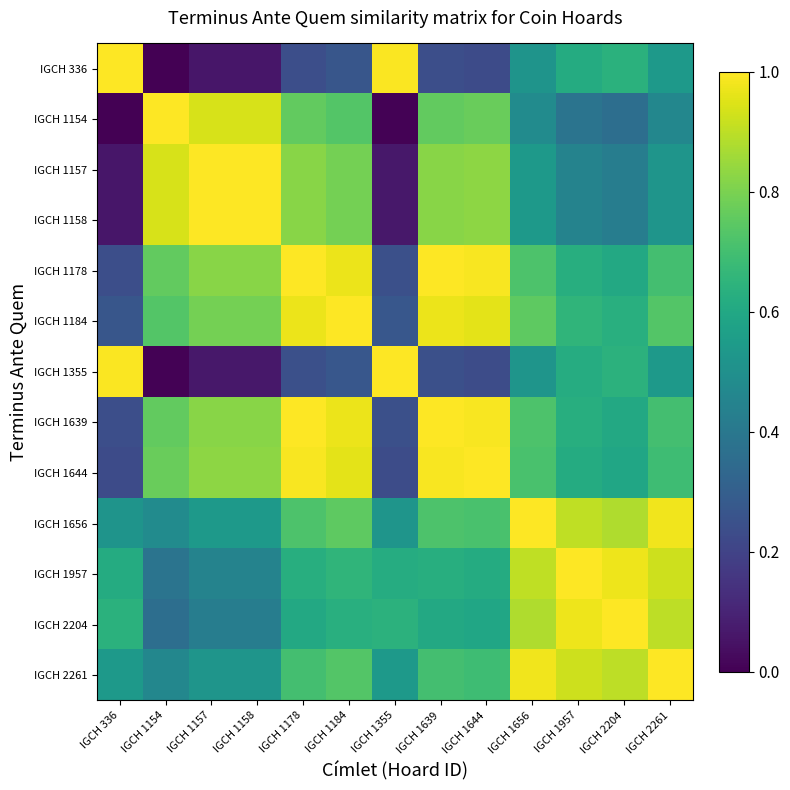

Reading left to right, what are all the values shown in this chart?

IGCH 336: IGCH 336=1.0	IGCH 1154=0.0	IGCH 1157=0.1	IGCH 1158=0.1	IGCH 1178=0.2	IGCH 1184=0.3	IGCH 1355=1.0	IGCH 1639=0.2	IGCH 1644=0.2	IGCH 1656=0.5	IGCH 1957=0.6	IGCH 2204=0.6	IGCH 2261=0.5
IGCH 1154: IGCH 336=0.0	IGCH 1154=1.0	IGCH 1157=0.9	IGCH 1158=0.9	IGCH 1178=0.8	IGCH 1184=0.7	IGCH 1355=0.0	IGCH 1639=0.8	IGCH 1644=0.8	IGCH 1656=0.5	IGCH 1957=0.4	IGCH 2204=0.4	IGCH 2261=0.5
IGCH 1157: IGCH 336=0.1	IGCH 1154=0.9	IGCH 1157=1.0	IGCH 1158=1.0	IGCH 1178=0.8	IGCH 1184=0.8	IGCH 1355=0.1	IGCH 1639=0.8	IGCH 1644=0.8	IGCH 1656=0.5	IGCH 1957=0.4	IGCH 2204=0.4	IGCH 2261=0.5
IGCH 1158: IGCH 336=0.1	IGCH 1154=0.9	IGCH 1157=1.0	IGCH 1158=1.0	IGCH 1178=0.8	IGCH 1184=0.8	IGCH 1355=0.1	IGCH 1639=0.8	IGCH 1644=0.8	IGCH 1656=0.5	IGCH 1957=0.4	IGCH 2204=0.4	IGCH 2261=0.5
IGCH 1178: IGCH 336=0.2	IGCH 1154=0.8	IGCH 1157=0.8	IGCH 1158=0.8	IGCH 1178=1.0	IGCH 1184=1.0	IGCH 1355=0.2	IGCH 1639=1.0	IGCH 1644=1.0	IGCH 1656=0.7	IGCH 1957=0.6	IGCH 2204=0.6	IGCH 2261=0.7
IGCH 1184: IGCH 336=0.3	IGCH 1154=0.7	IGCH 1157=0.8	IGCH 1158=0.8	IGCH 1178=1.0	IGCH 1184=1.0	IGCH 1355=0.3	IGCH 1639=1.0	IGCH 1644=1.0	IGCH 1656=0.8	IGCH 1957=0.7	IGCH 2204=0.6	IGCH 2261=0.7
IGCH 1355: IGCH 336=1.0	IGCH 1154=0.0	IGCH 1157=0.1	IGCH 1158=0.1	IGCH 1178=0.2	IGCH 1184=0.3	IGCH 1355=1.0	IGCH 1639=0.2	IGCH 1644=0.2	IGCH 1656=0.5	IGCH 1957=0.6	IGCH 2204=0.6	IGCH 2261=0.5
IGCH 1639: IGCH 336=0.2	IGCH 1154=0.8	IGCH 1157=0.8	IGCH 1158=0.8	IGCH 1178=1.0	IGCH 1184=1.0	IGCH 1355=0.2	IGCH 1639=1.0	IGCH 1644=1.0	IGCH 1656=0.7	IGCH 1957=0.6	IGCH 2204=0.6	IGCH 2261=0.7
IGCH 1644: IGCH 336=0.2	IGCH 1154=0.8	IGCH 1157=0.8	IGCH 1158=0.8	IGCH 1178=1.0	IGCH 1184=1.0	IGCH 1355=0.2	IGCH 1639=1.0	IGCH 1644=1.0	IGCH 1656=0.7	IGCH 1957=0.6	IGCH 2204=0.6	IGCH 2261=0.7
IGCH 1656: IGCH 336=0.5	IGCH 1154=0.5	IGCH 1157=0.5	IGCH 1158=0.5	IGCH 1178=0.7	IGCH 1184=0.8	IGCH 1355=0.5	IGCH 1639=0.7	IGCH 1644=0.7	IGCH 1656=1.0	IGCH 1957=0.9	IGCH 2204=0.9	IGCH 2261=1.0
IGCH 1957: IGCH 336=0.6	IGCH 1154=0.4	IGCH 1157=0.4	IGCH 1158=0.4	IGCH 1178=0.6	IGCH 1184=0.7	IGCH 1355=0.6	IGCH 1639=0.6	IGCH 1644=0.6	IGCH 1656=0.9	IGCH 1957=1.0	IGCH 2204=1.0	IGCH 2261=0.9
IGCH 2204: IGCH 336=0.6	IGCH 1154=0.4	IGCH 1157=0.4	IGCH 1158=0.4	IGCH 1178=0.6	IGCH 1184=0.6	IGCH 1355=0.6	IGCH 1639=0.6	IGCH 1644=0.6	IGCH 1656=0.9	IGCH 1957=1.0	IGCH 2204=1.0	IGCH 2261=0.9
IGCH 2261: IGCH 336=0.5	IGCH 1154=0.5	IGCH 1157=0.5	IGCH 1158=0.5	IGCH 1178=0.7	IGCH 1184=0.7	IGCH 1355=0.5	IGCH 1639=0.7	IGCH 1644=0.7	IGCH 1656=1.0	IGCH 1957=0.9	IGCH 2204=0.9	IGCH 2261=1.0